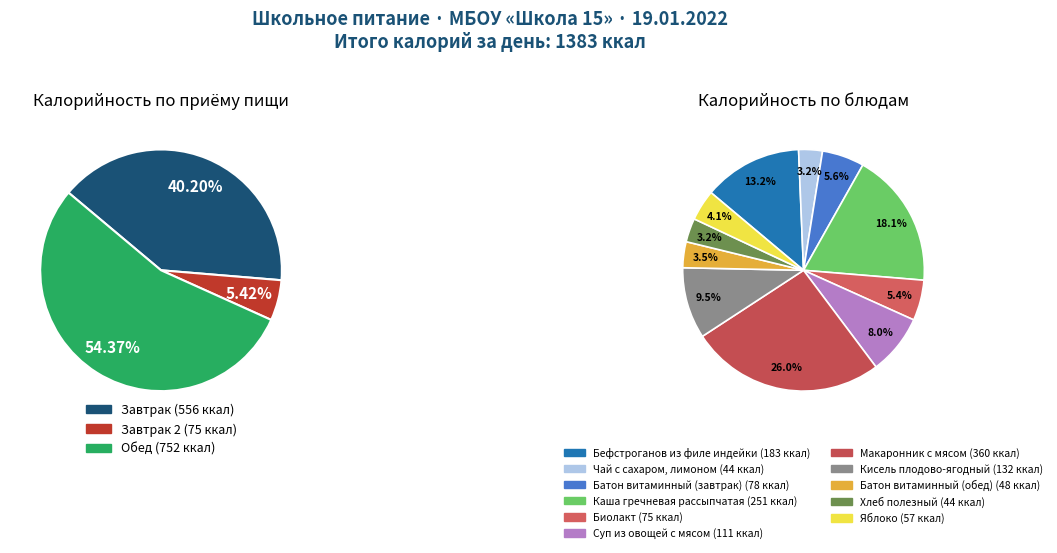

Which category has the biggest portion of the pie?

Макаронник с мясом